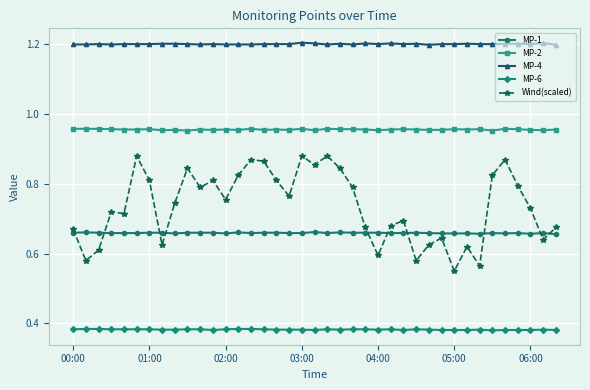

Which series has the largest range (max minus min)?

Wind(scaled)